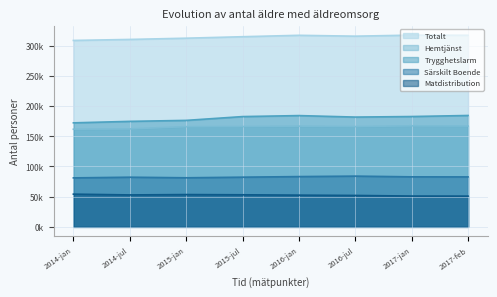

Does the chart have visible grid lines?

Yes